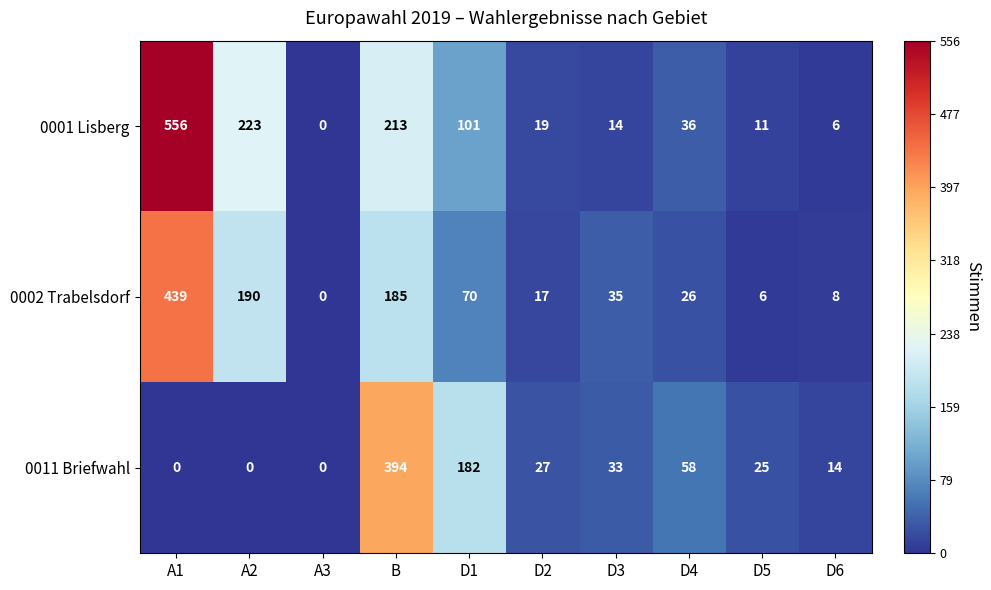

At which category is the sum across all series the highest?

A1